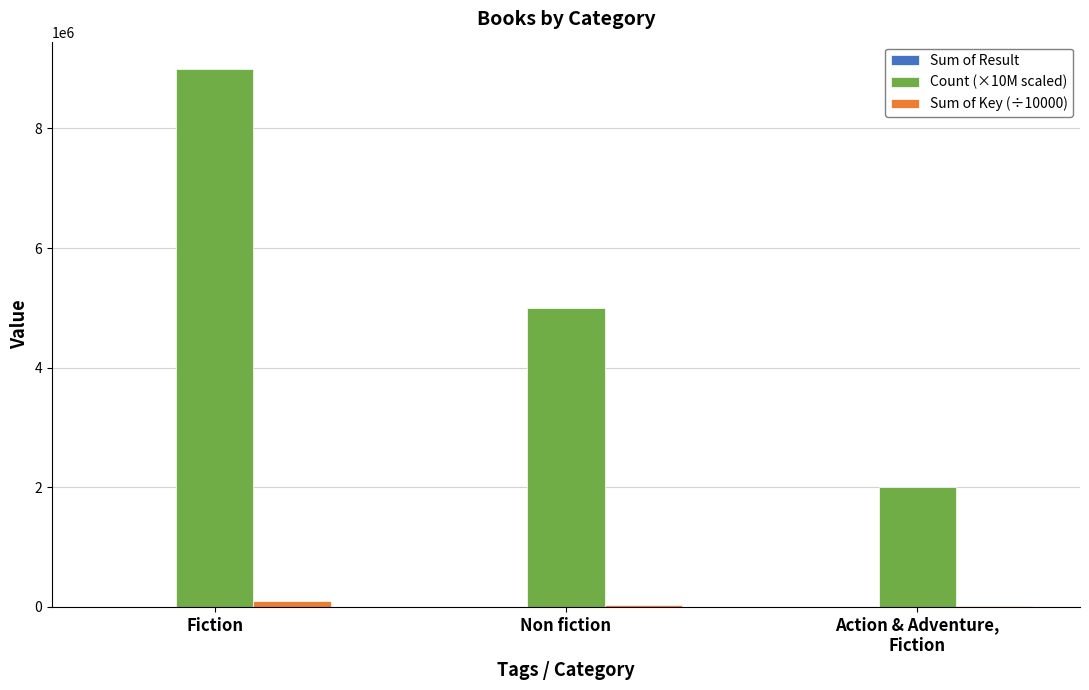

What is the greatest value displayed?

9000000